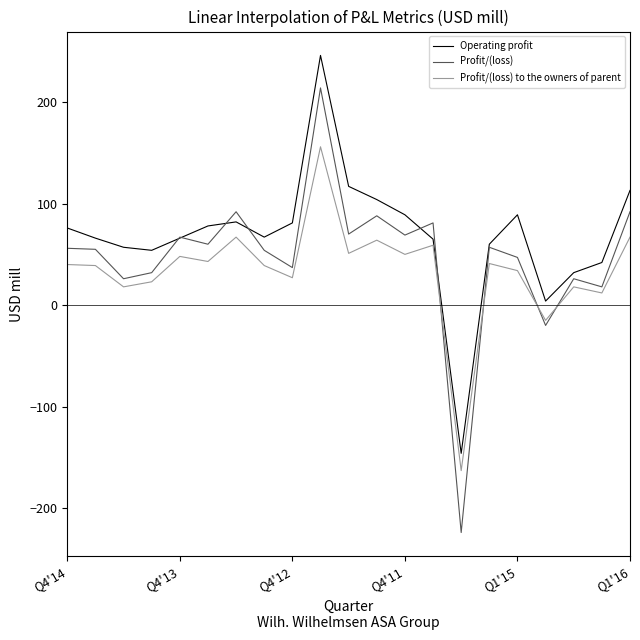

List the series in order of their peak value, lowest first.

Profit/(loss) to the owners of parent, Profit/(loss), Operating profit